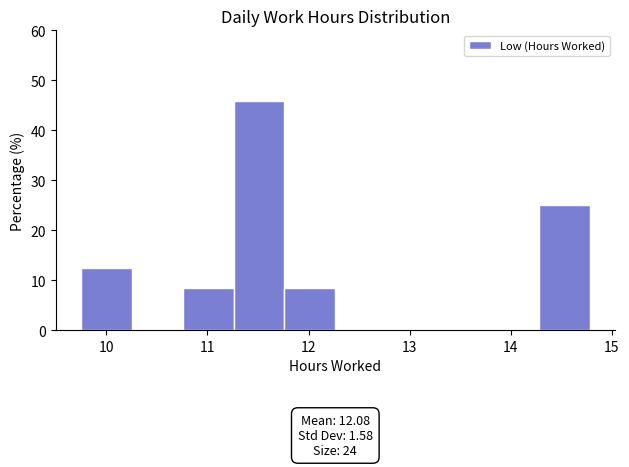

Over which range of the x-axis is the bar tallest?

11.3 to 11.8